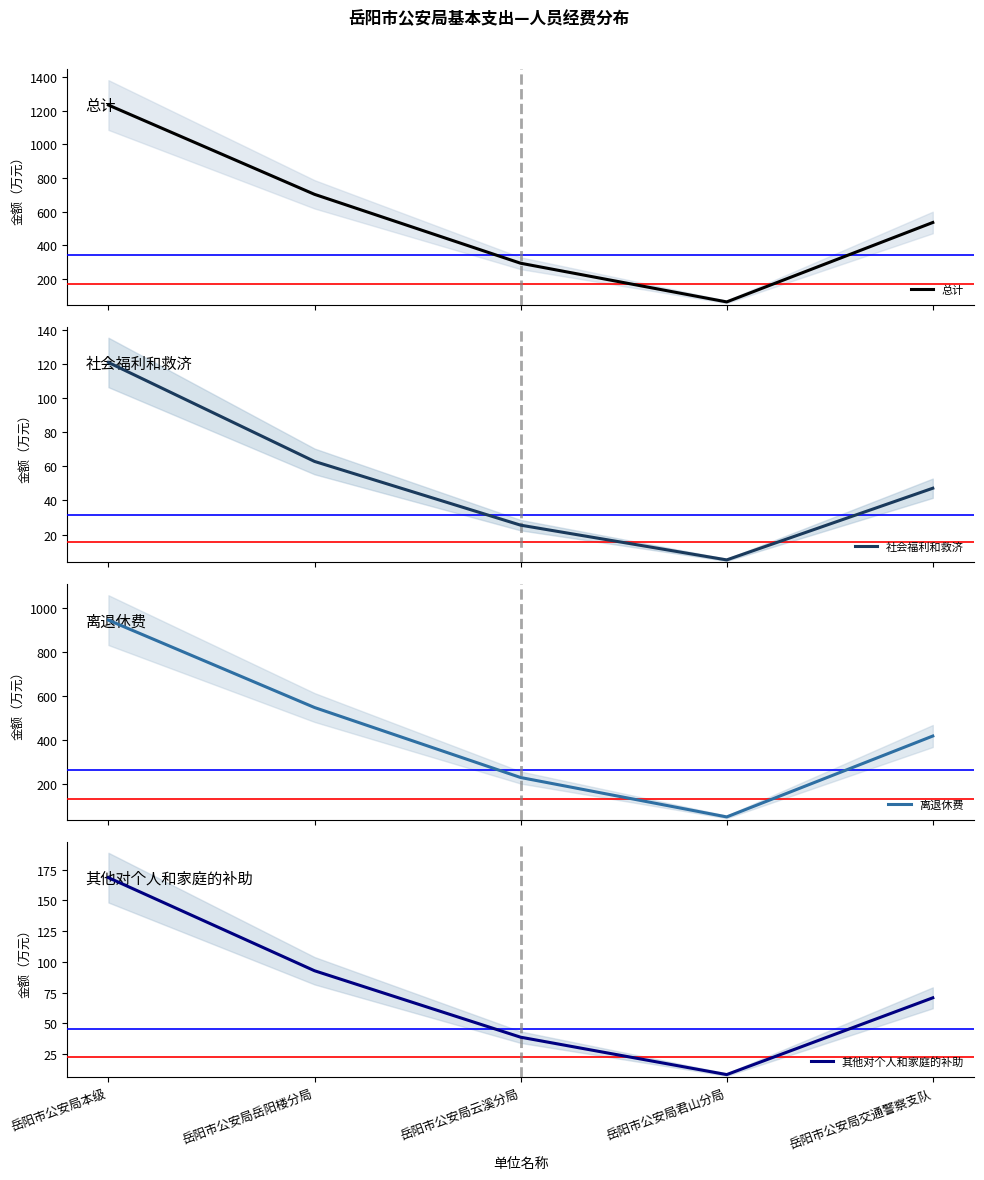

What is the average value of the 其他对个人和家庭的补助 series?

75.9